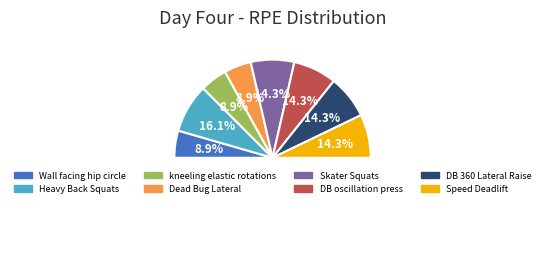

To the nearest percent, what portion does Speed Deadlift represent?

14%